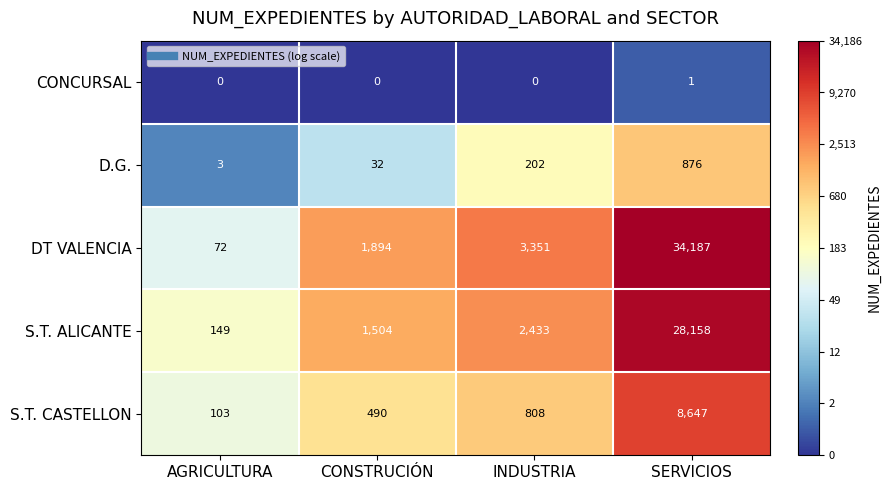

What is the difference between the DT VALENCIA values at INDUSTRIA and CONSTRUCIÓN?

1457